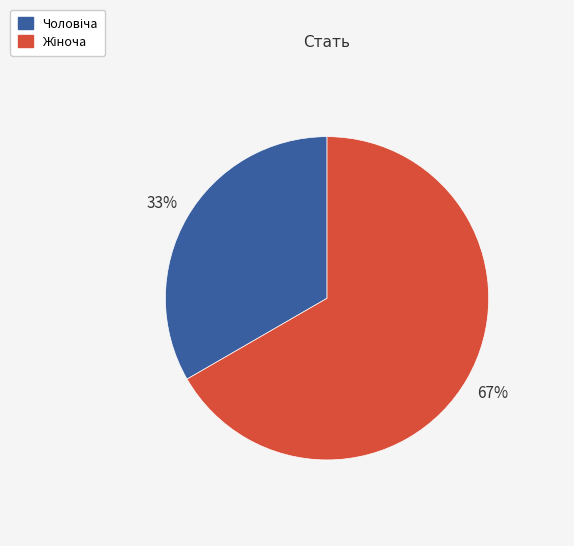

To the nearest percent, what is the average slice percentage?

50%